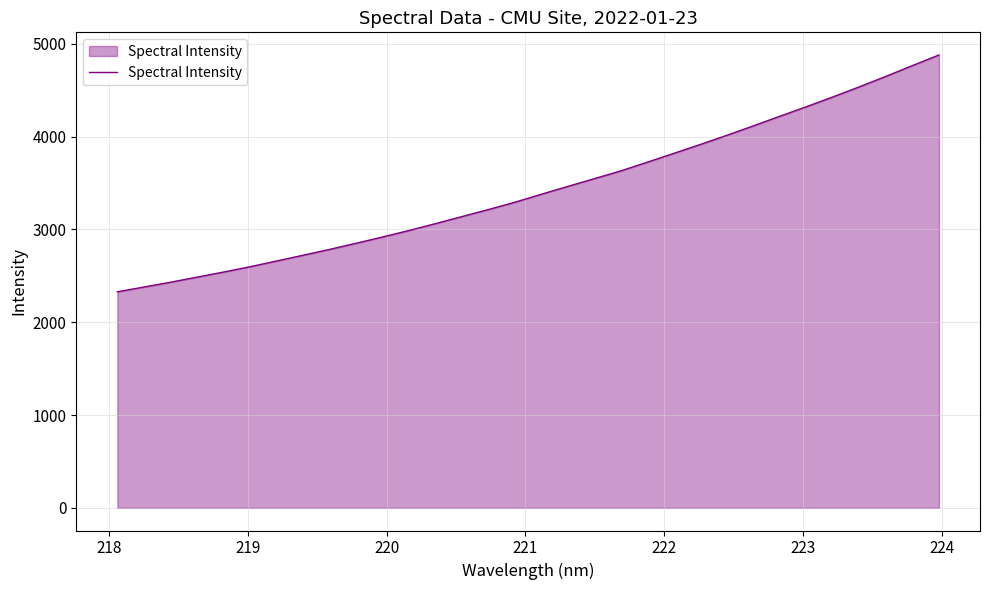

What is the difference between the maximum and minimum values?

2551.5